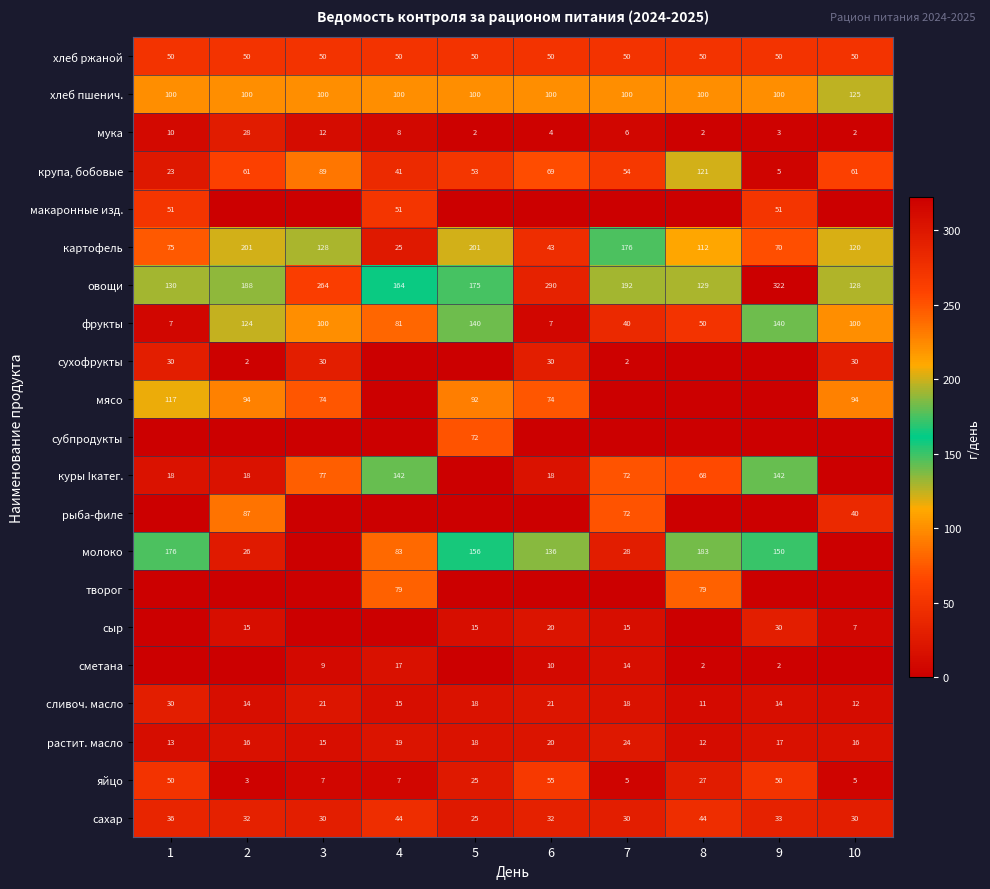

What is the sum of the хлеб пшенич. values at 8 and 7?

200